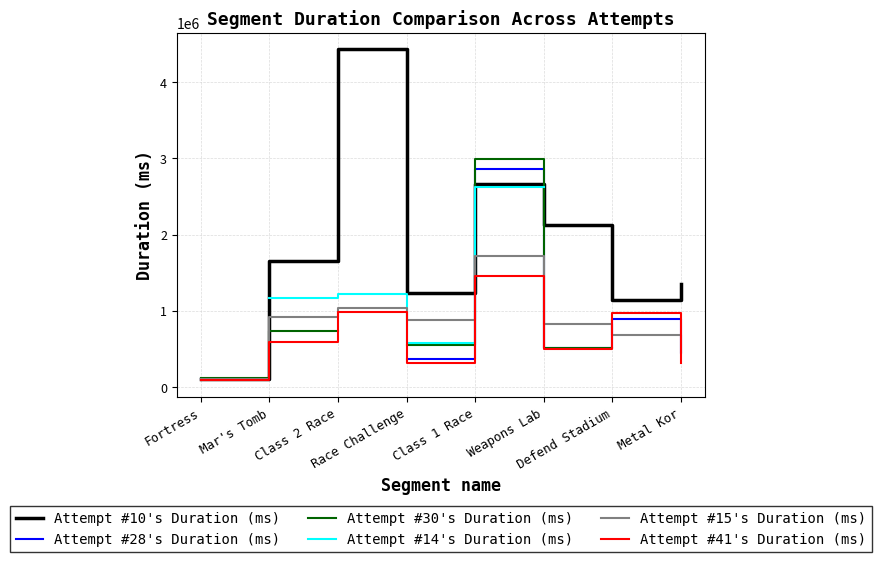

Which category has the highest value across all series?

Class 2 Race